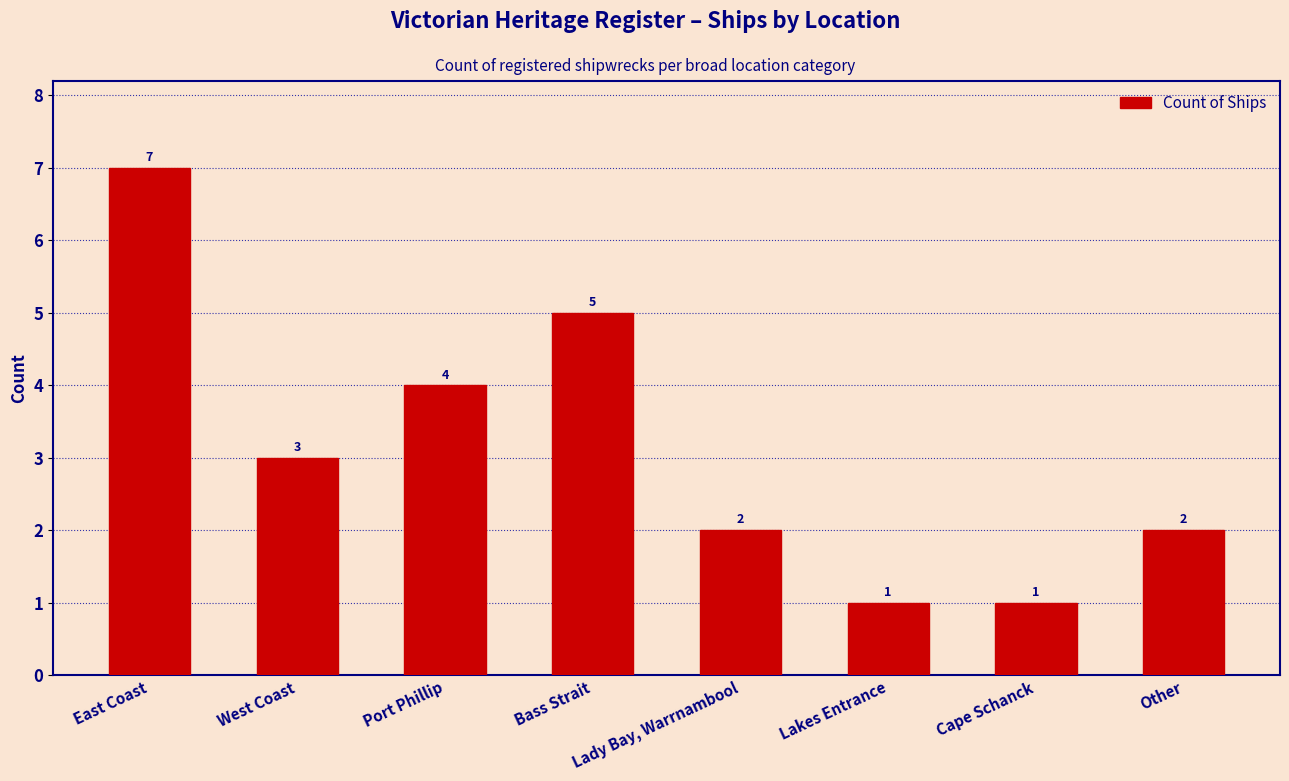

Reading left to right, what are all the values shown in this chart?

East Coast=7	West Coast=3	Port Phillip=4	Bass Strait=5	Lady Bay, Warrnambool=2	Lakes Entrance=1	Cape Schanck=1	Other=2